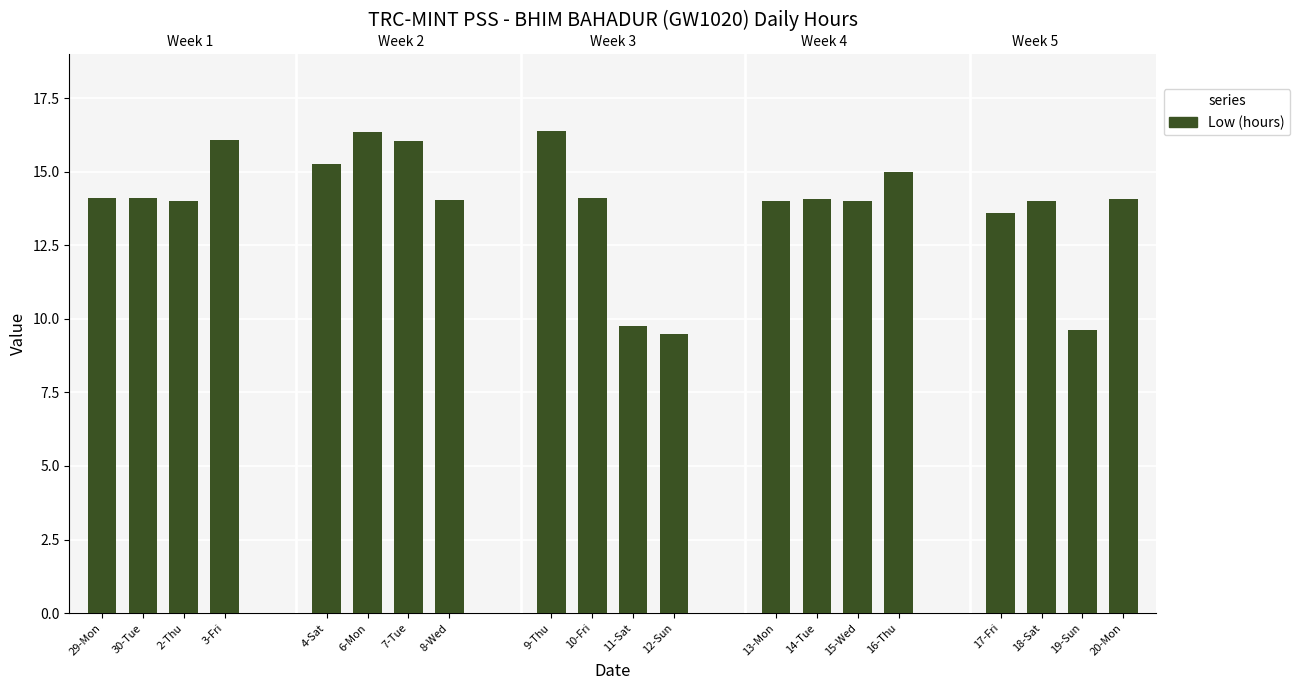

How many bars are there in total?

20